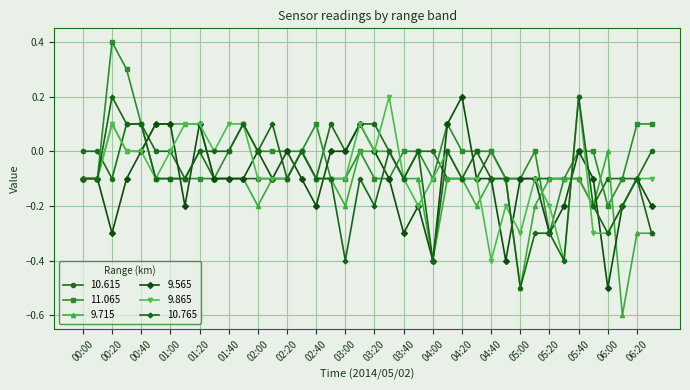

Which series has the largest total across all categories?

11.065